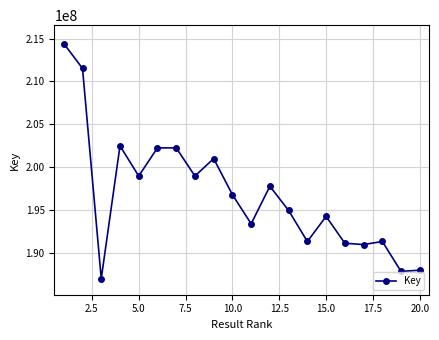

What is the greatest value displayed?

214418634